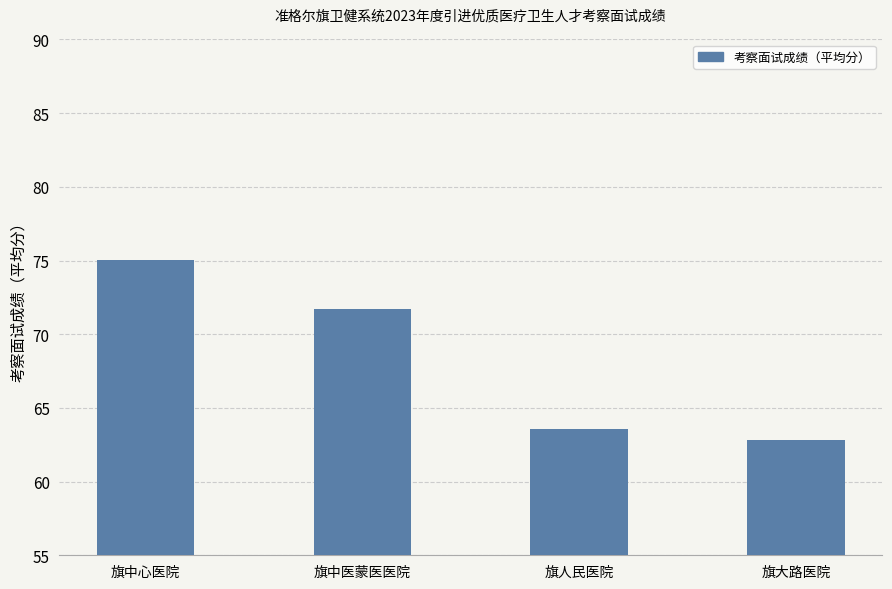

How many categories are shown in the chart?

4